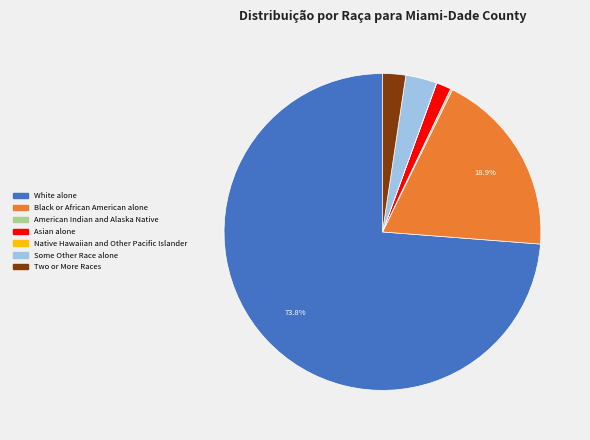

True or false: Asian alone accounts for 2% of the total.

True